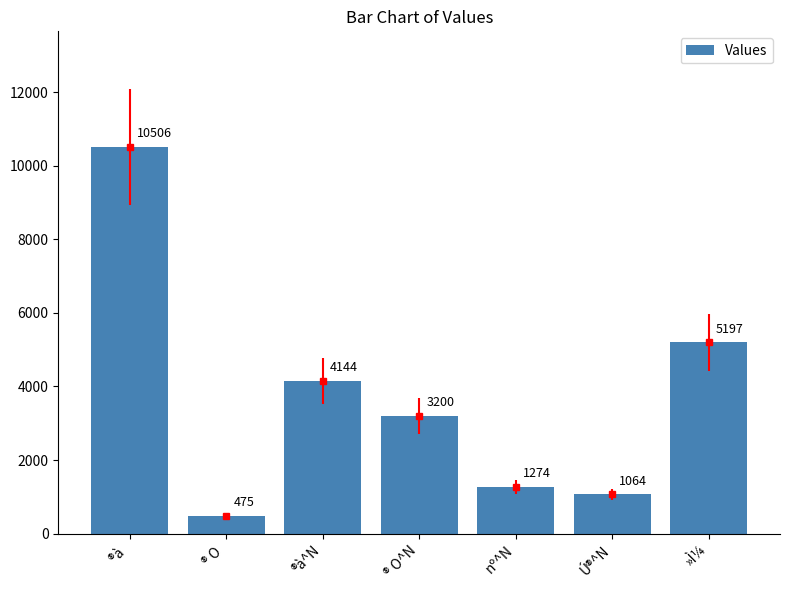

How many values exceed 3200?

3